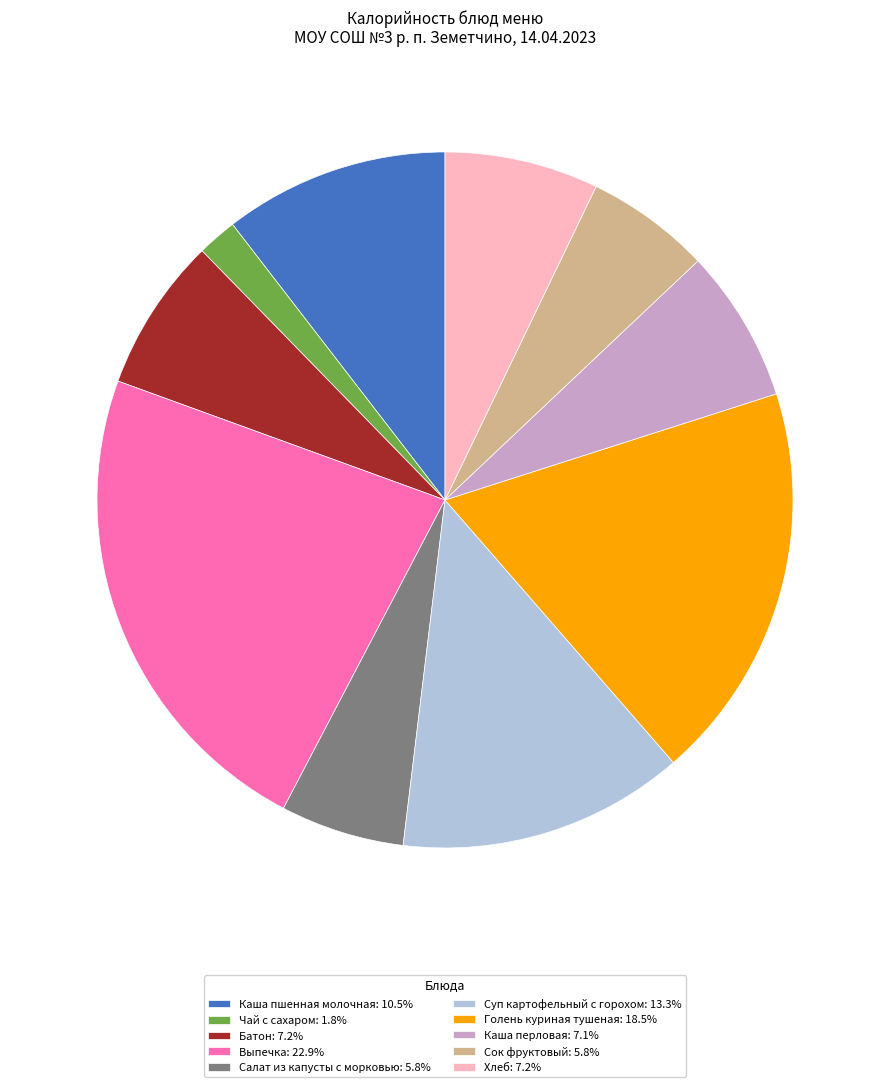

Is Сок фруктовый the majority of the pie?

No